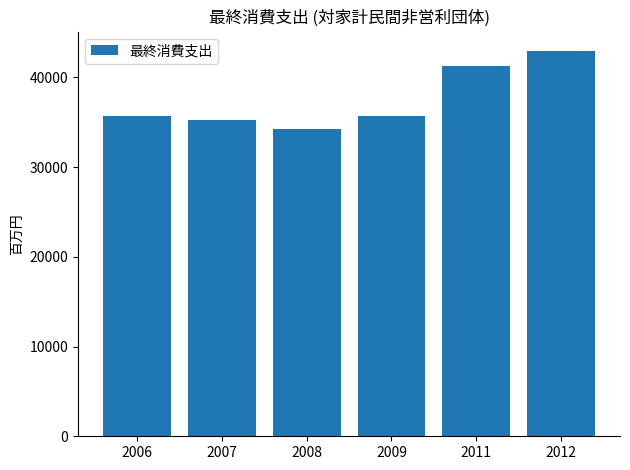

What is the approximate value at 2012, to the nearest 50?

42950